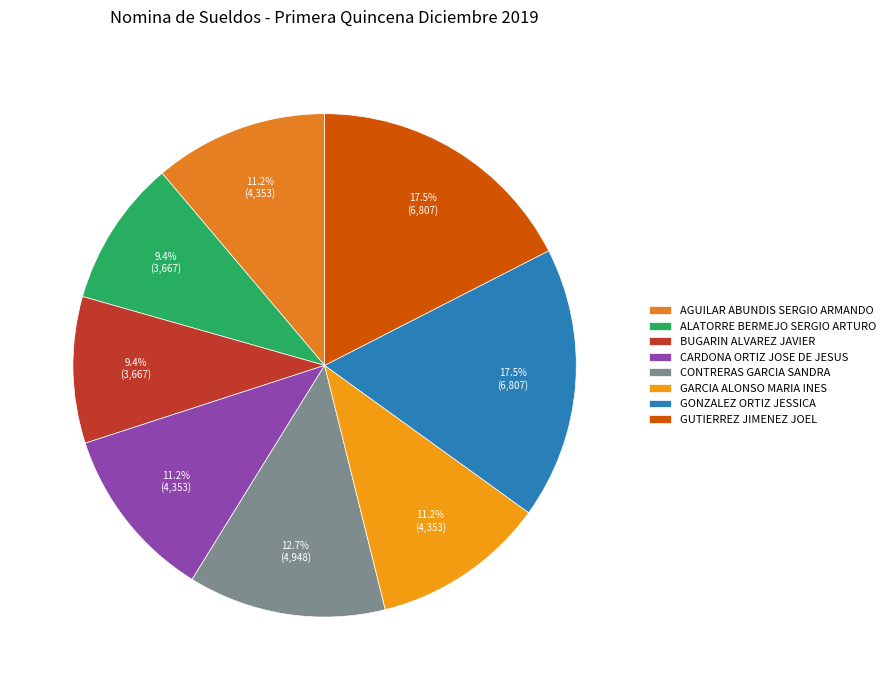

Is it true that CARDONA ORTIZ JOSE DE JESUS is 11% of the pie?

True